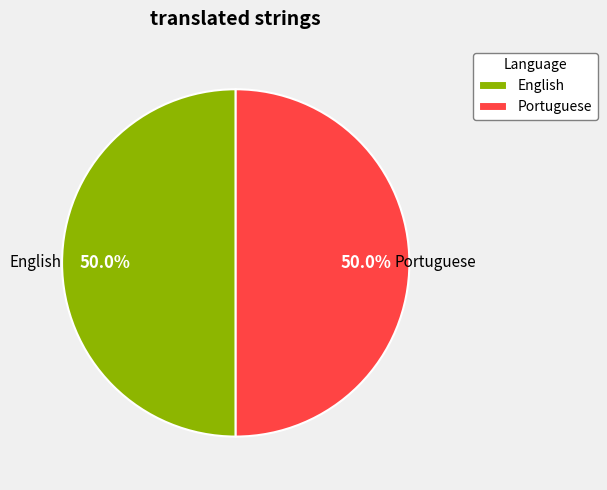

How many slices are in this pie chart?

2